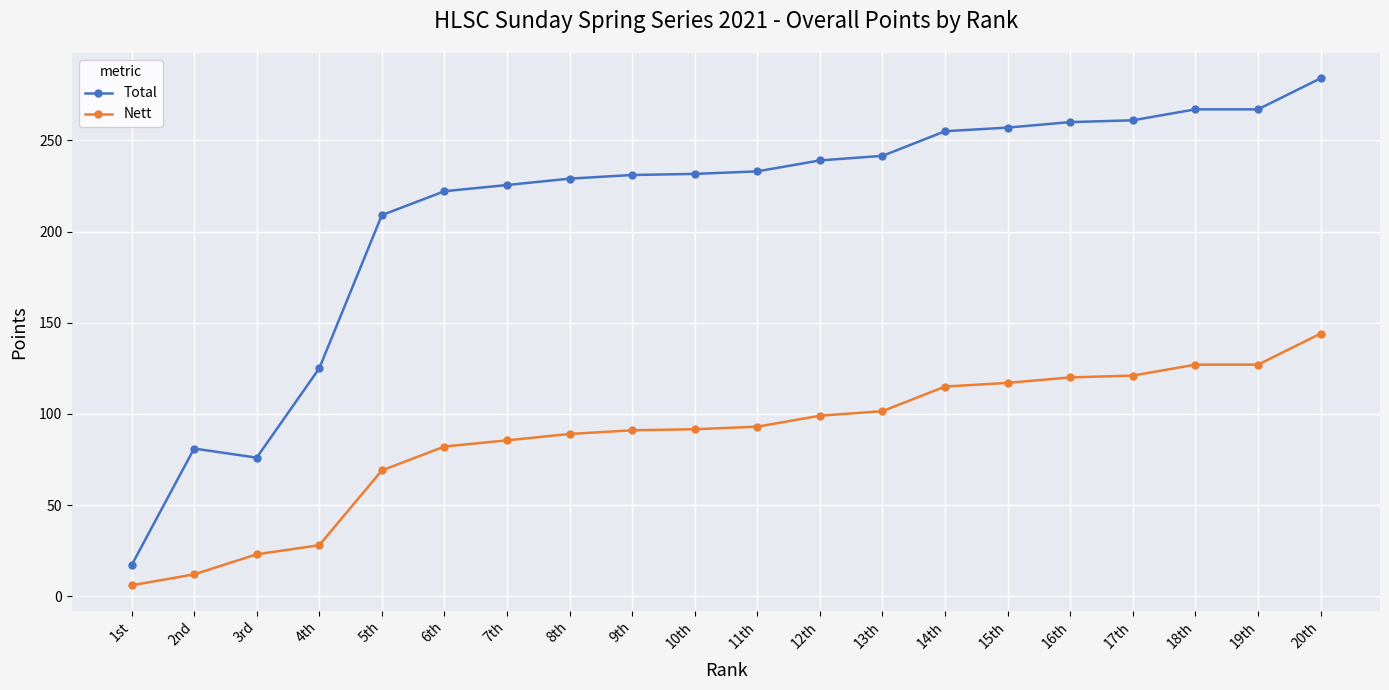

Which series has the widest spread of values?

Total